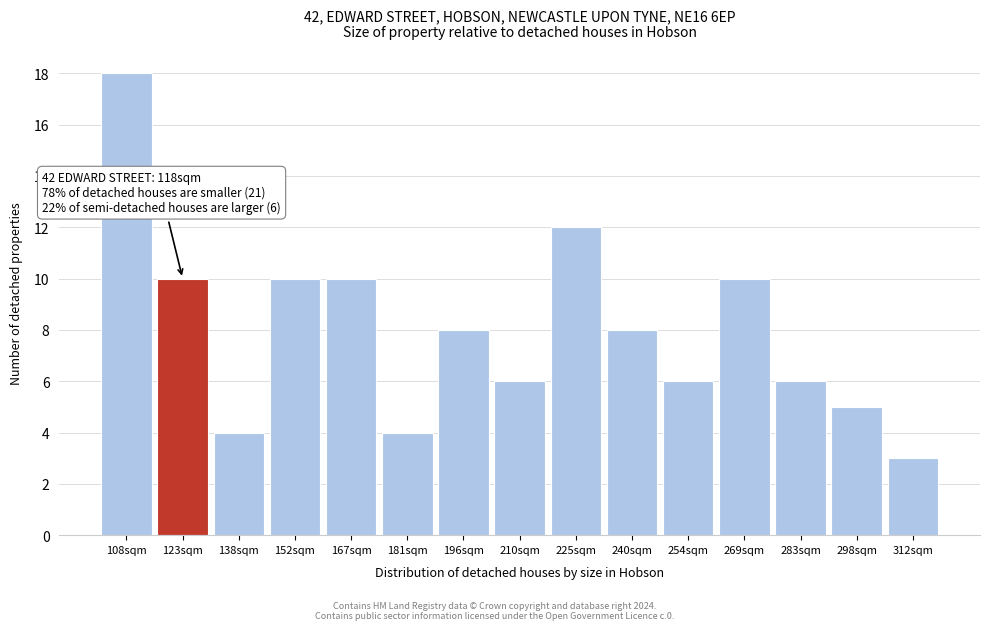

Reading right to left, list all the values displayed in this chart.

3	5	6	10	6	8	12	6	8	4	10	10	4	10	18